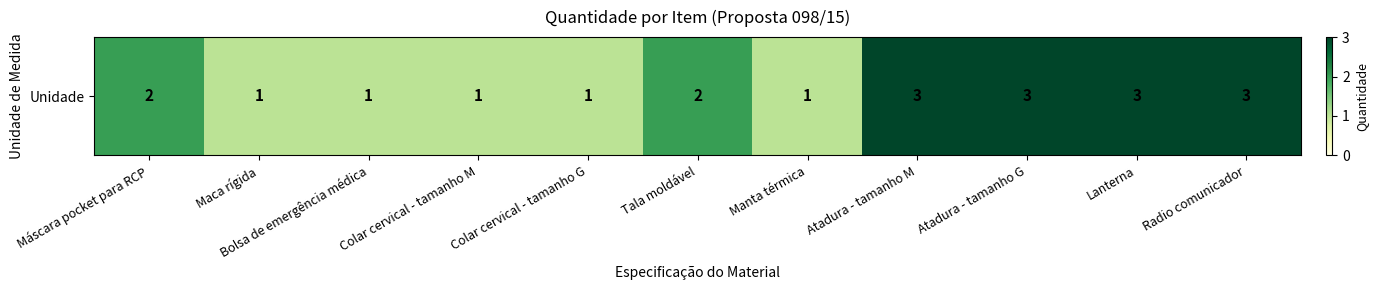

Rank the categories by value from lowest to highest.

Maca rígida, Bolsa de emergência médica, Colar cervical - tamanho M, Colar cervical - tamanho G, Manta térmica, Máscara pocket para RCP, Tala moldável, Atadura - tamanho M, Atadura - tamanho G, Lanterna, Radio comunicador